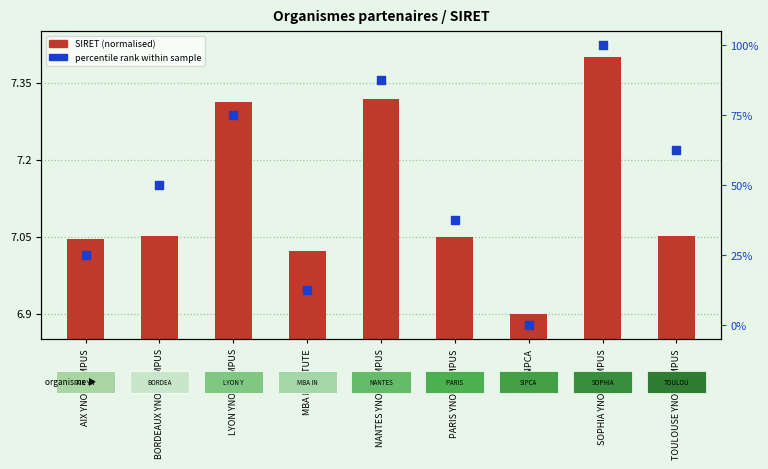

At how many categories does at least one series exceed 84?

2